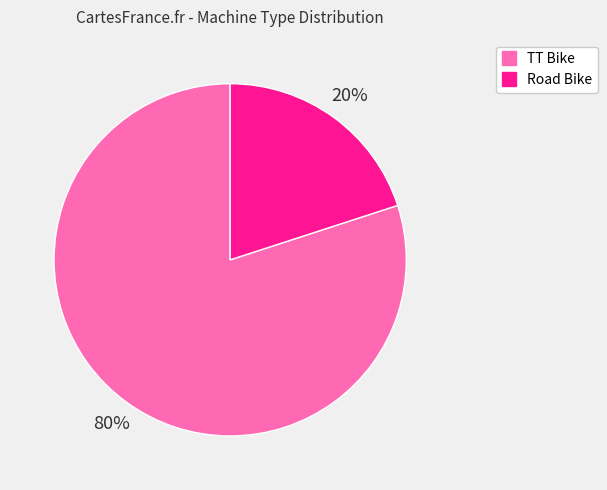

Is there any slice that represents more than half of the pie?

Yes